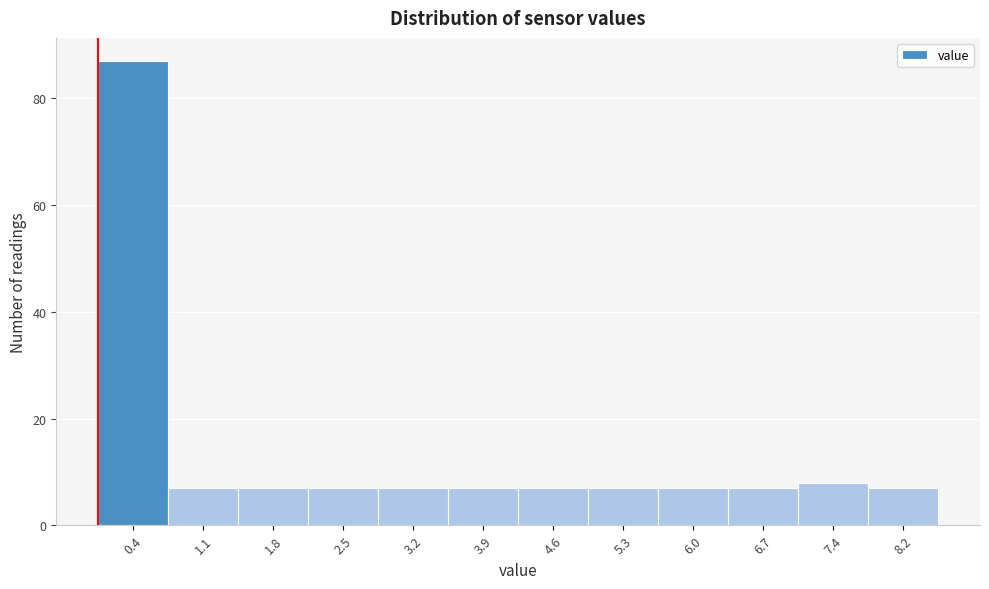

How tall is the bar that spans 0.0 to 0.7 on the x-axis? Neither the bar edges nor the heights are printed on the chart, so give them approximately, as read against the axes.

88